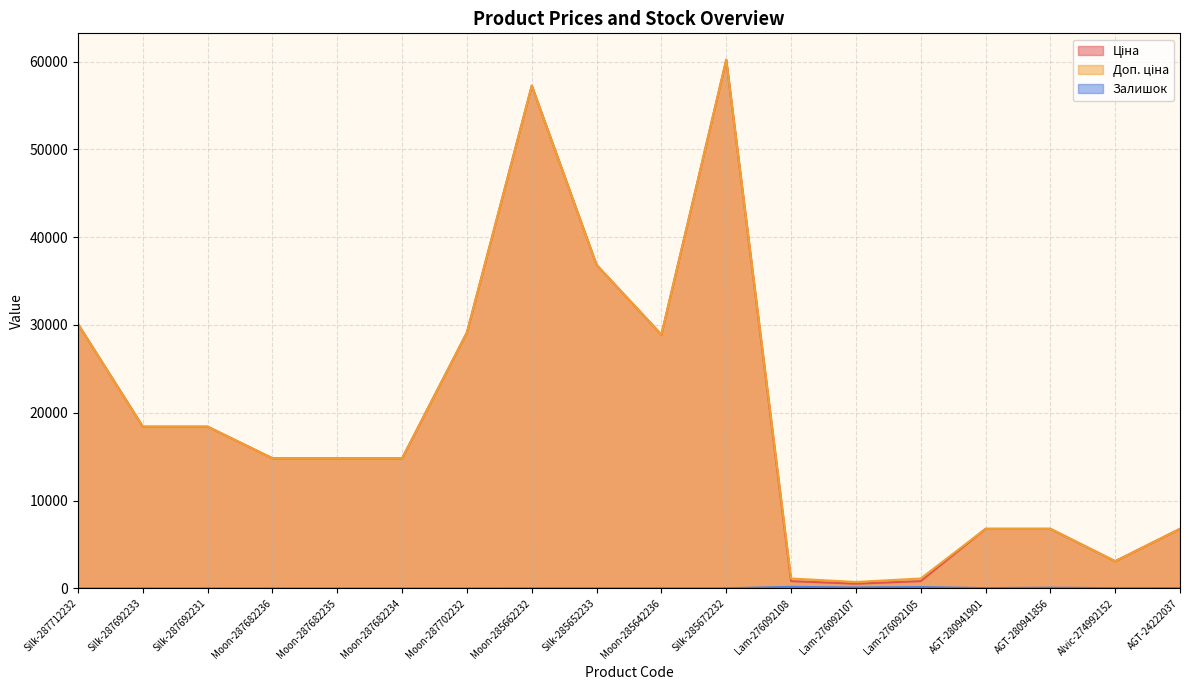

Does the chart have visible grid lines?

Yes